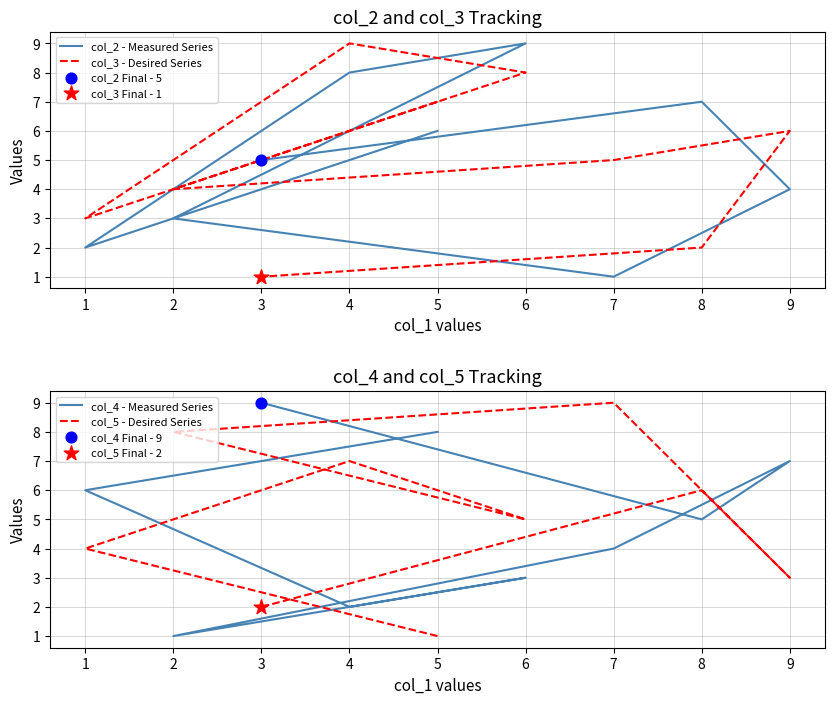

Which series has the widest spread of Y values?

col_2 - Measured Series